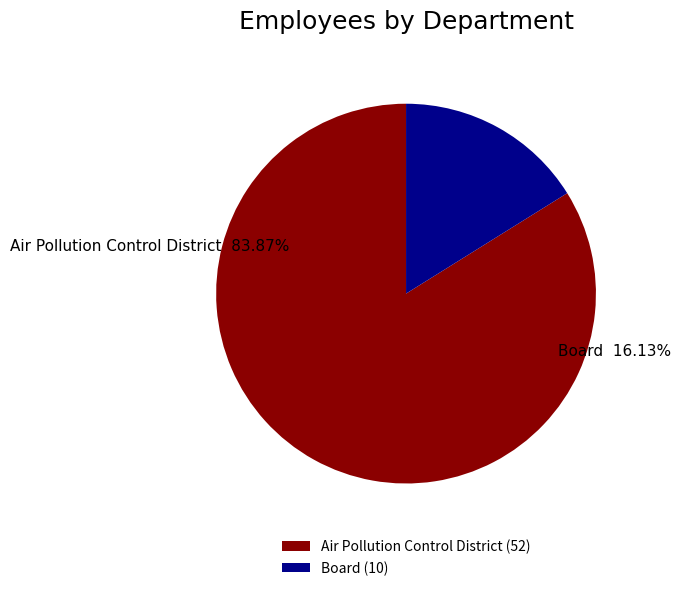

Is Board the majority of the pie?

No